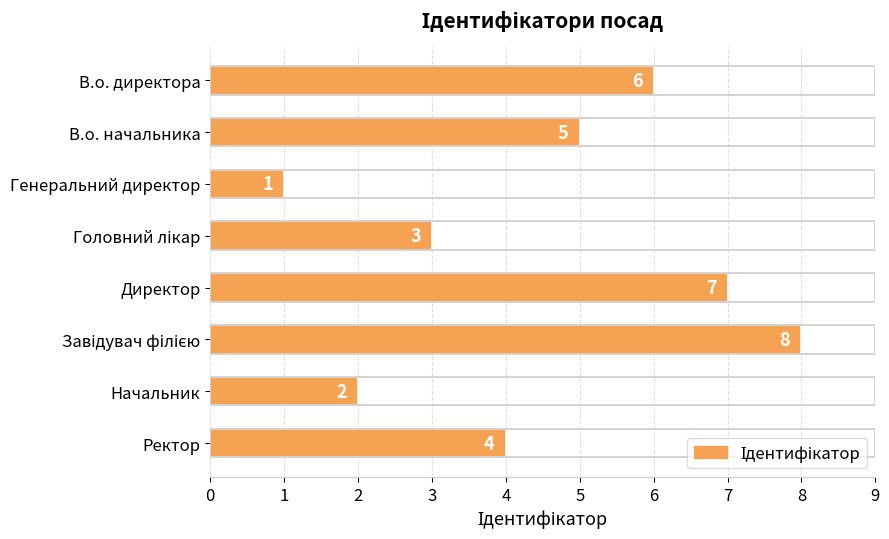

Read the value at В.о. начальника.

5